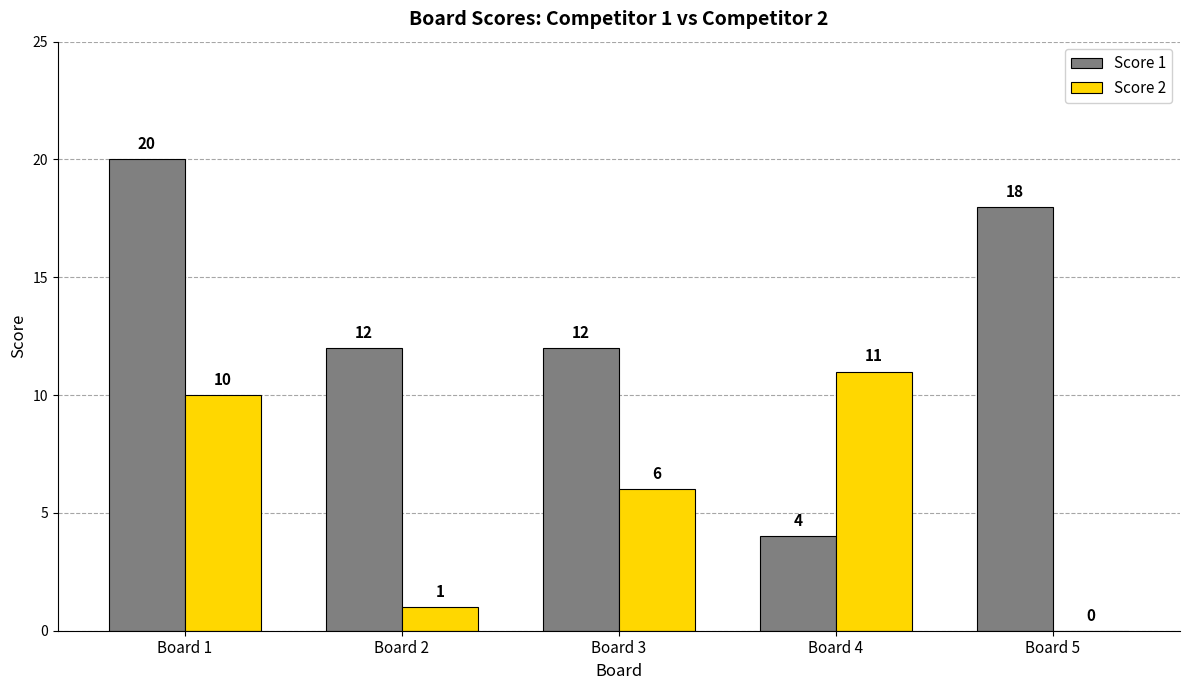

Which series changed the most between Board 1 and Board 4?

Score 1